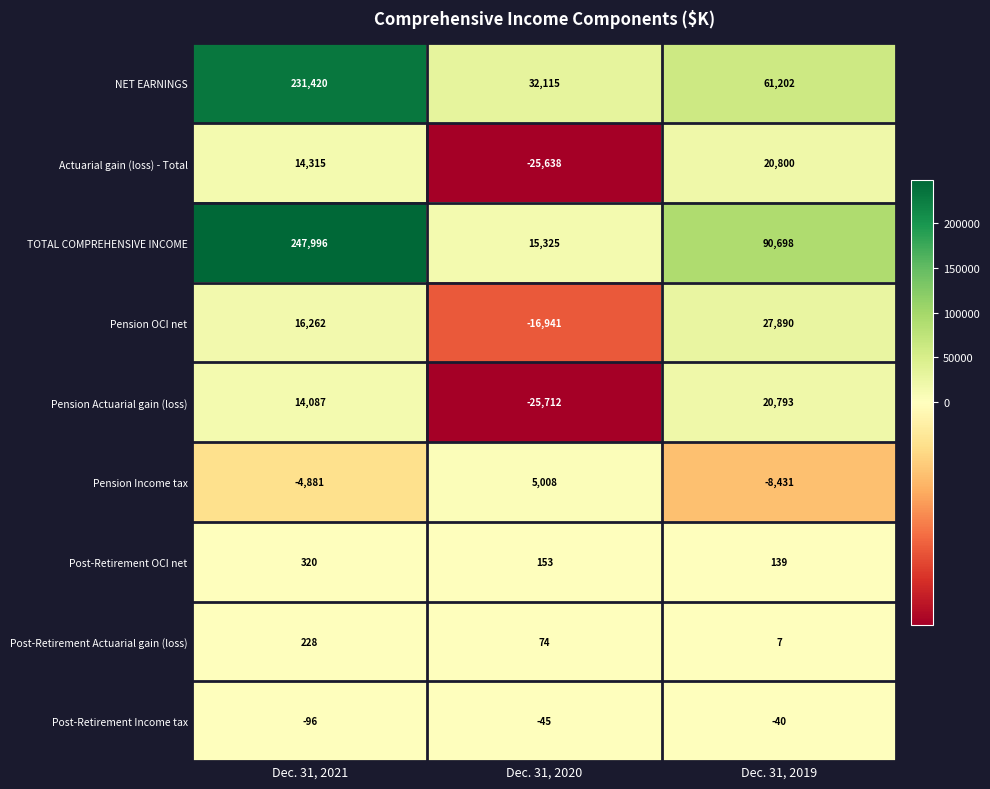

At Dec. 31, 2020, list the series in order from largest to smallest.

NET EARNINGS, TOTAL COMPREHENSIVE INCOME, Pension Income tax, Post-Retirement OCI net, Post-Retirement Actuarial gain (loss), Post-Retirement Income tax, Pension OCI net, Actuarial gain (loss) - Total, Pension Actuarial gain (loss)